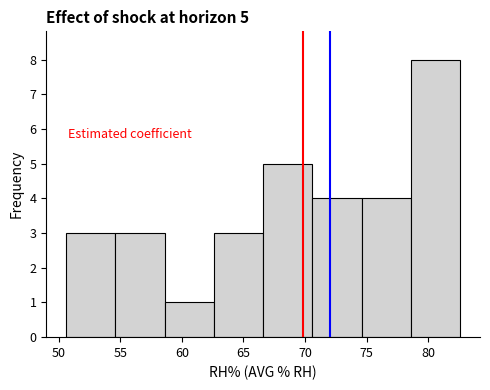

Which range on the x-axis has the tallest bar?

78.6 to 82.6